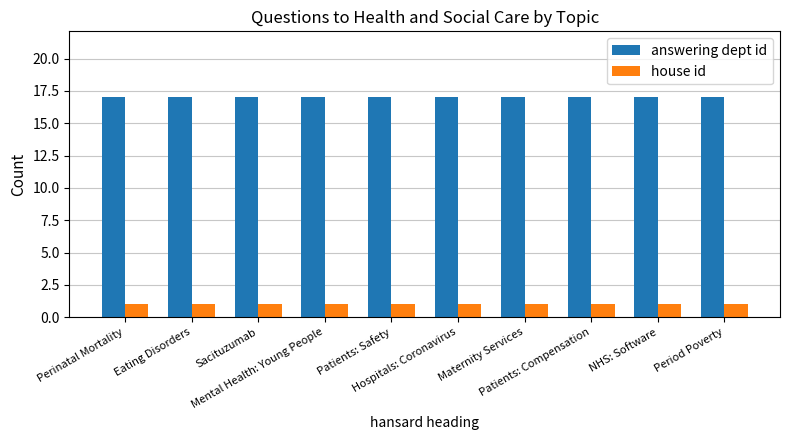

At how many categories does at least one series exceed 6?

10